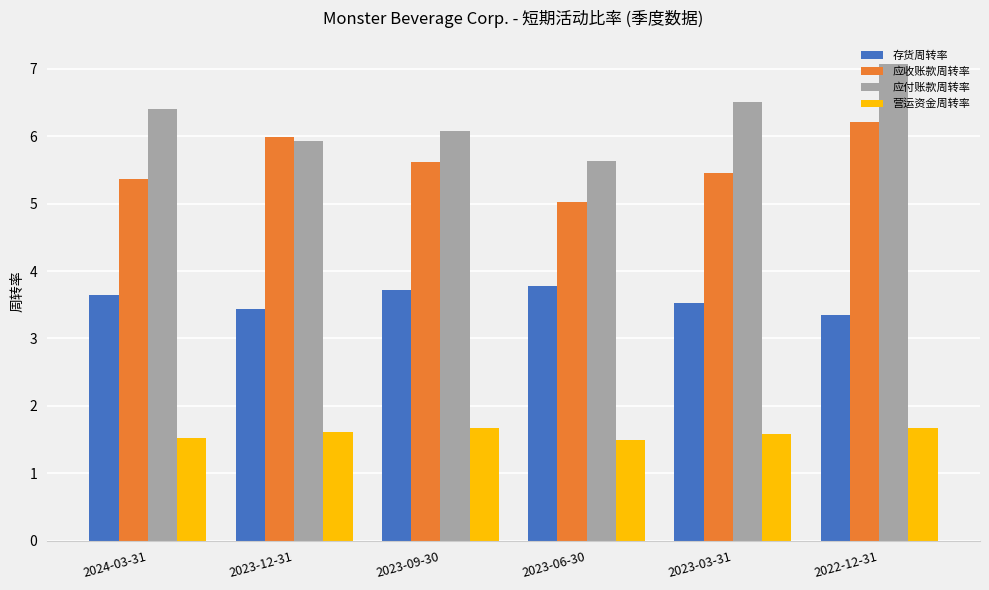

What are all the series names shown in the legend?

存货周转率, 应收账款周转率, 应付账款周转率, 营运资金周转率